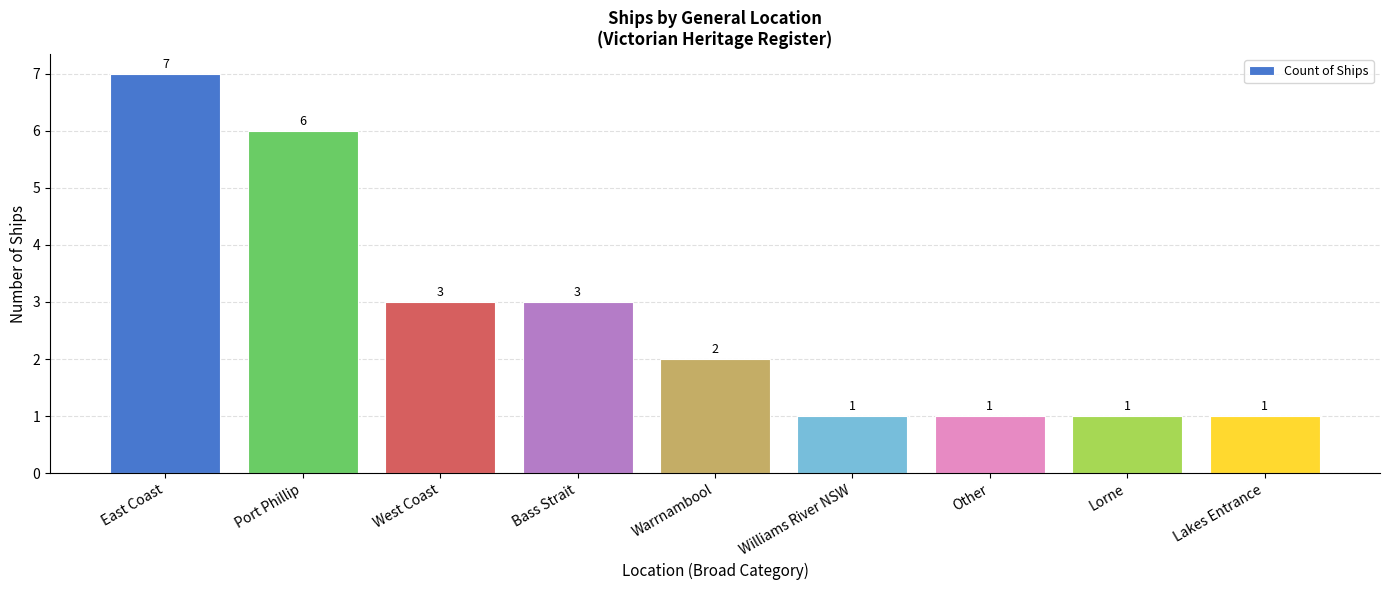

What value does the data have at Williams River NSW?

1